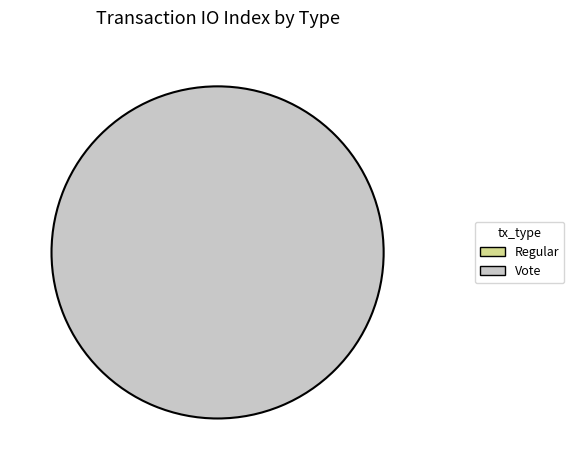

Which has a higher value, Vote or Regular?

Vote